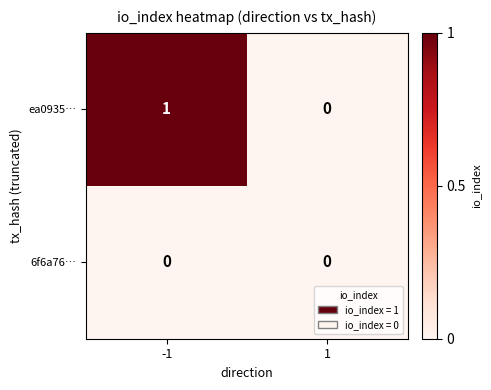

Which series has the widest spread of values?

ea0935…